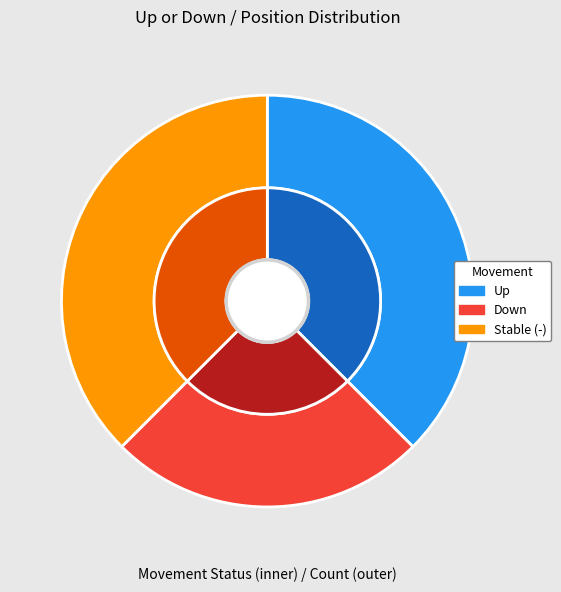

How many segments does this pie chart have?

3